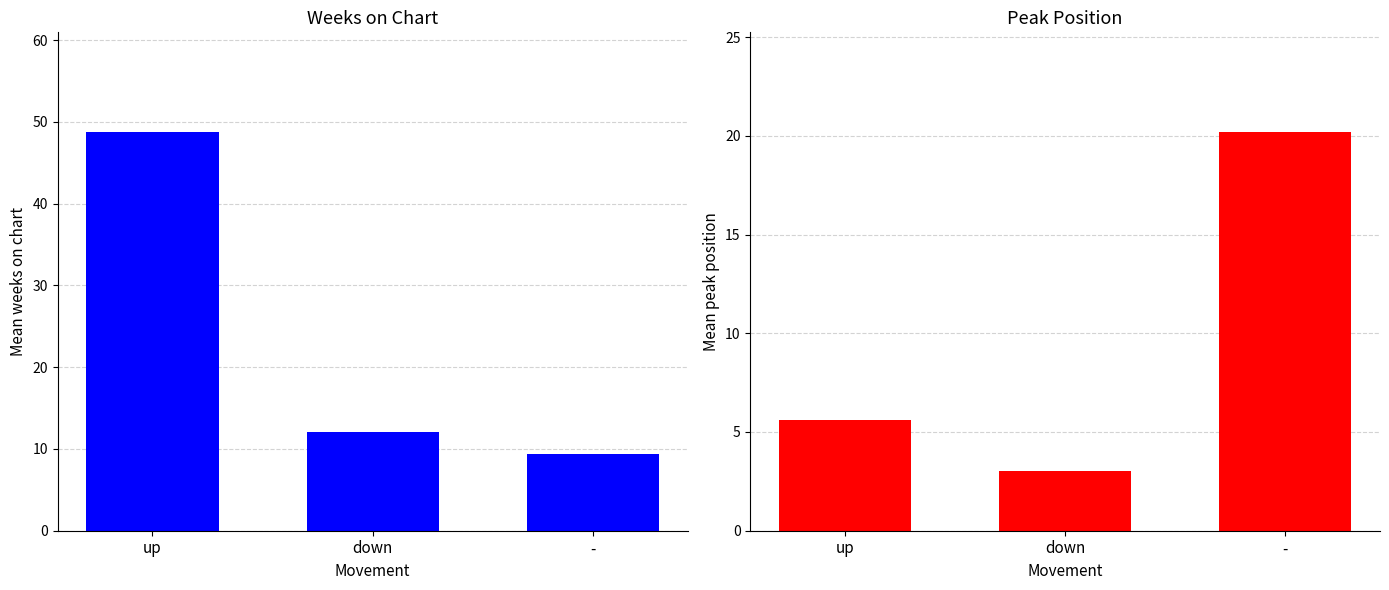

True or false: Avg Weeks on Chart has a value of 18.3 at down.

False